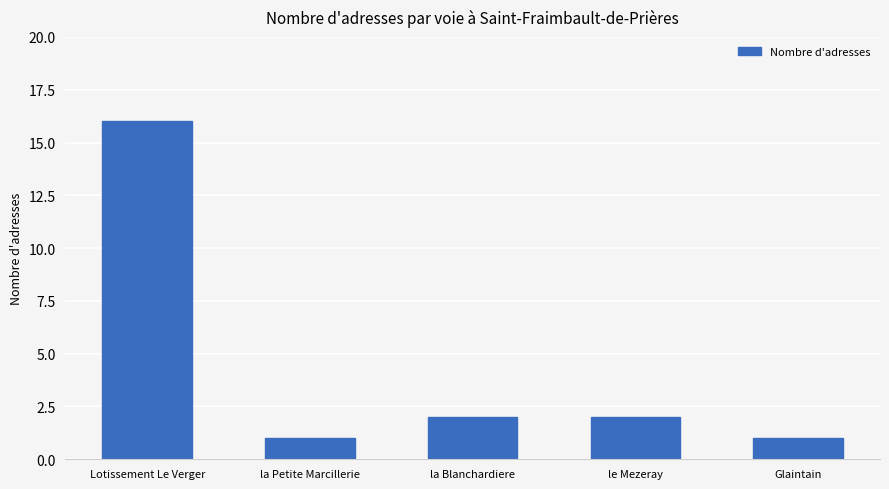

The chart shows a value of 2 at la Blanchardiere. True or false?

True